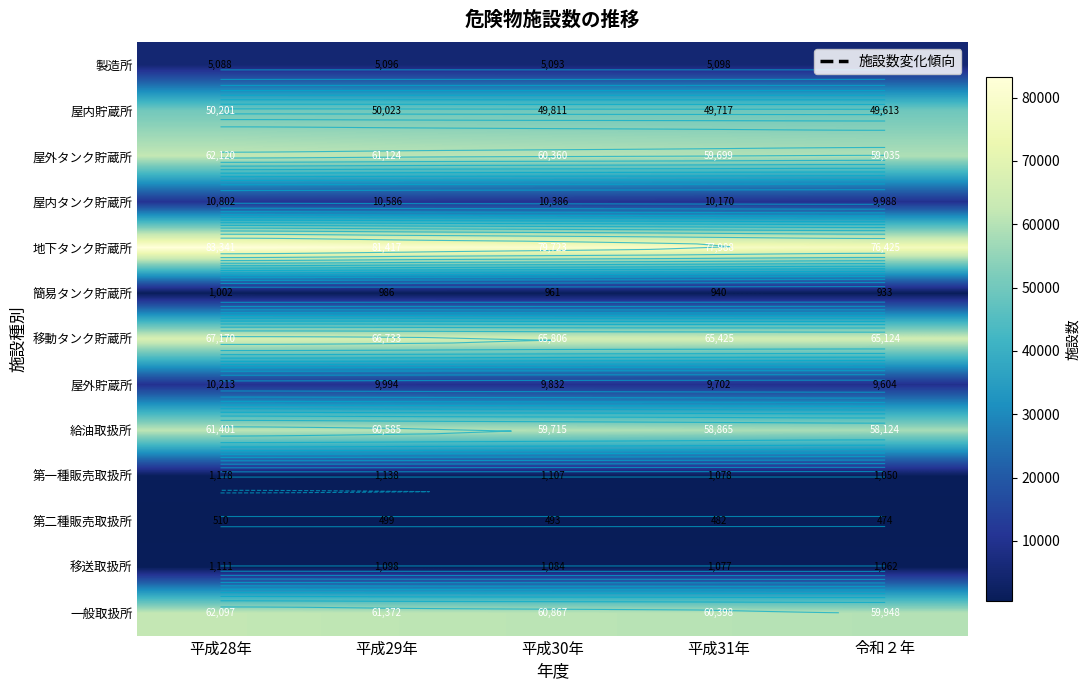

What is the approximate value of 屋外貯蔵所 at 平成30年, to the nearest 10?

9830